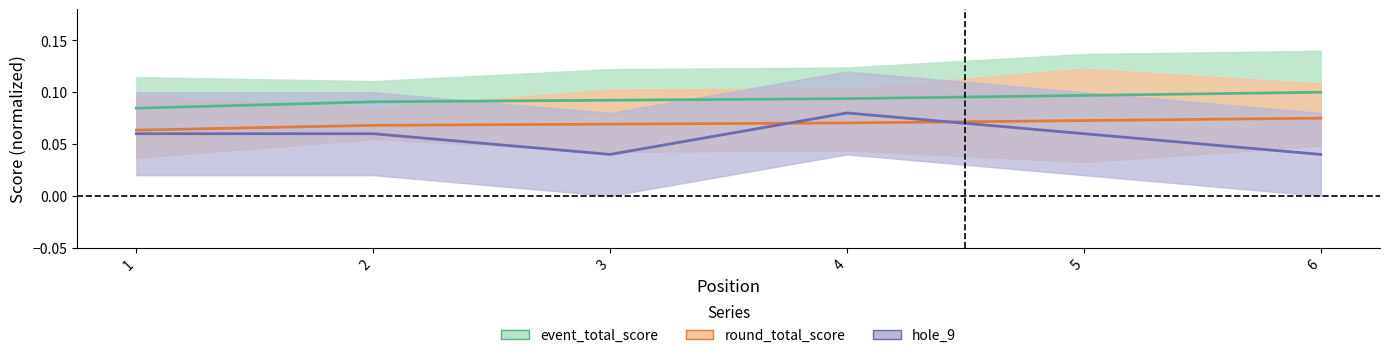

The value of event_total_score at 4 is 0.1. True or false?

False